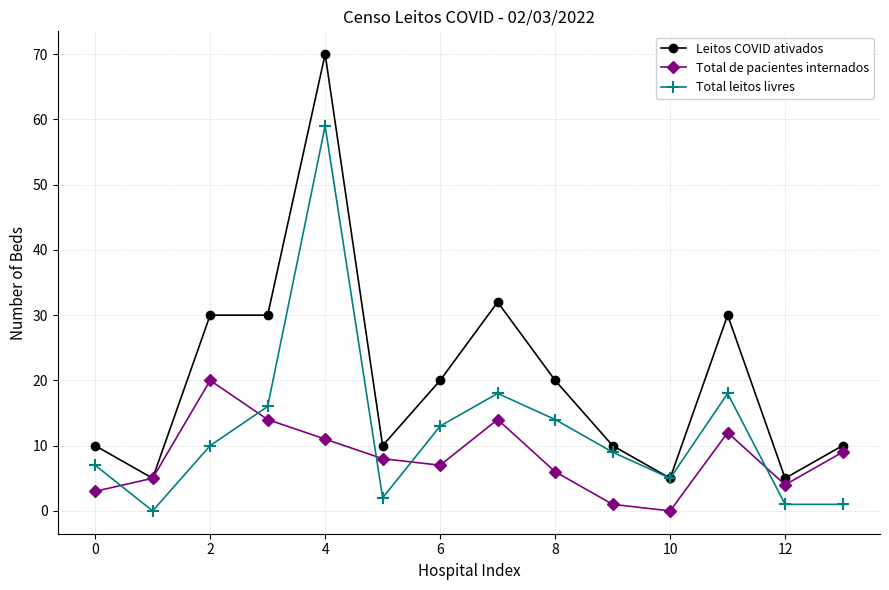

What is the lowest value of the Leitos COVID ativados series?

5